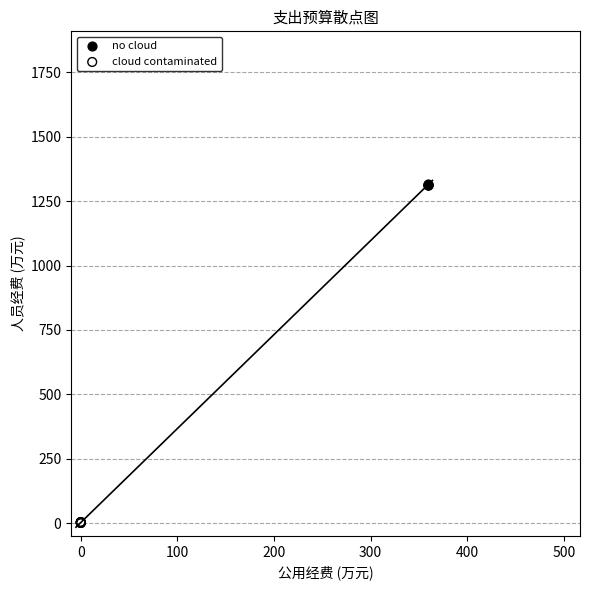

What are all the series names shown in the legend?

no cloud, cloud contaminated